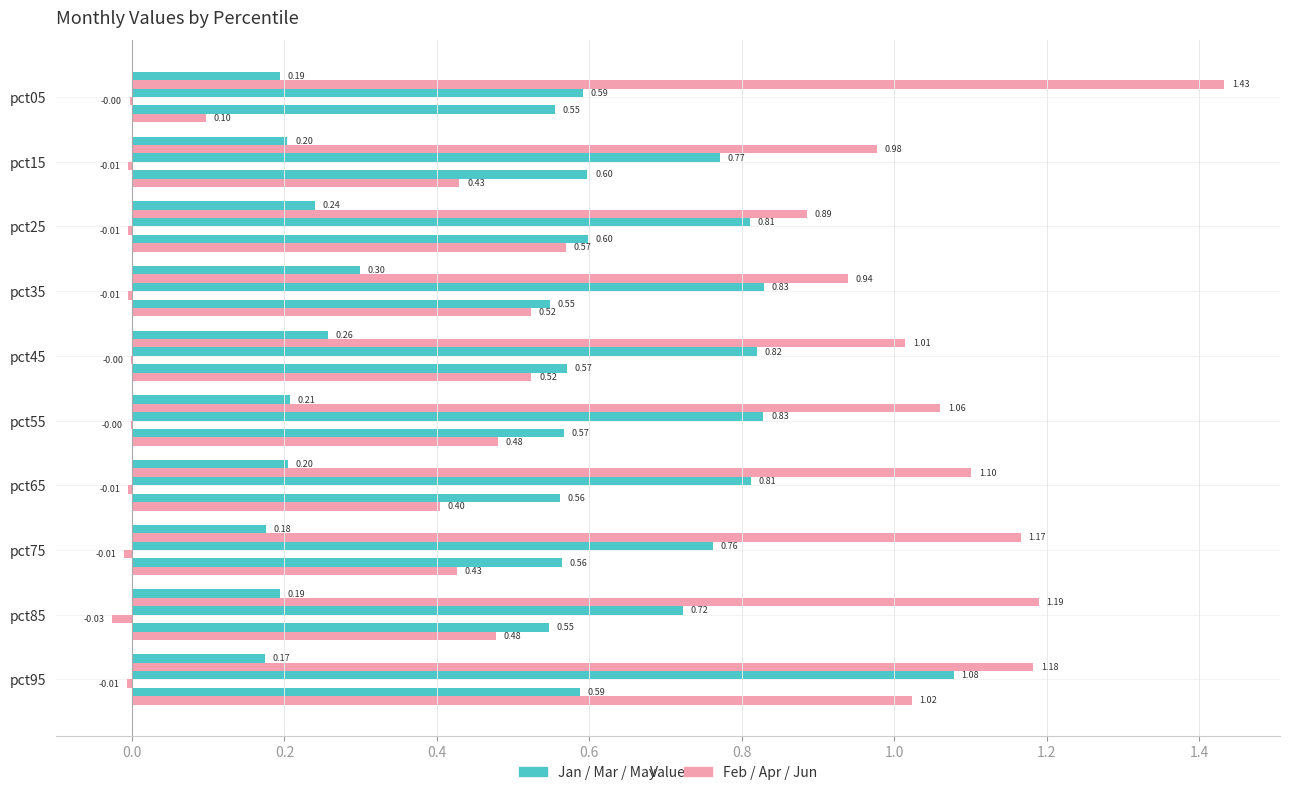

Count the number of categories in the chart.

10